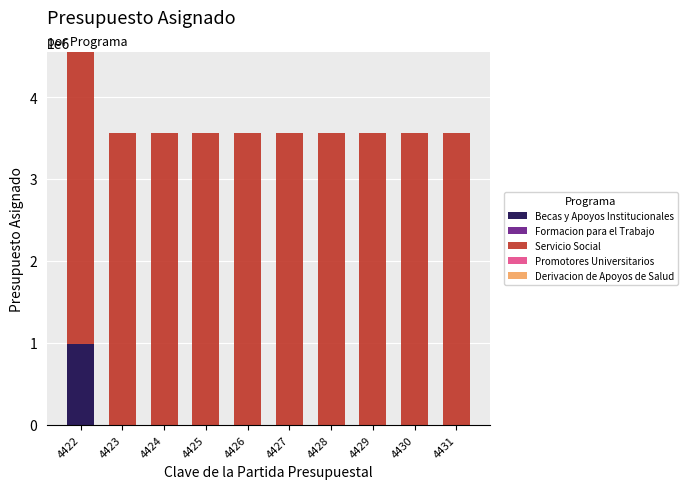

The value of Becas y Apoyos Institucionales at 4428 is 305498. True or false?

False